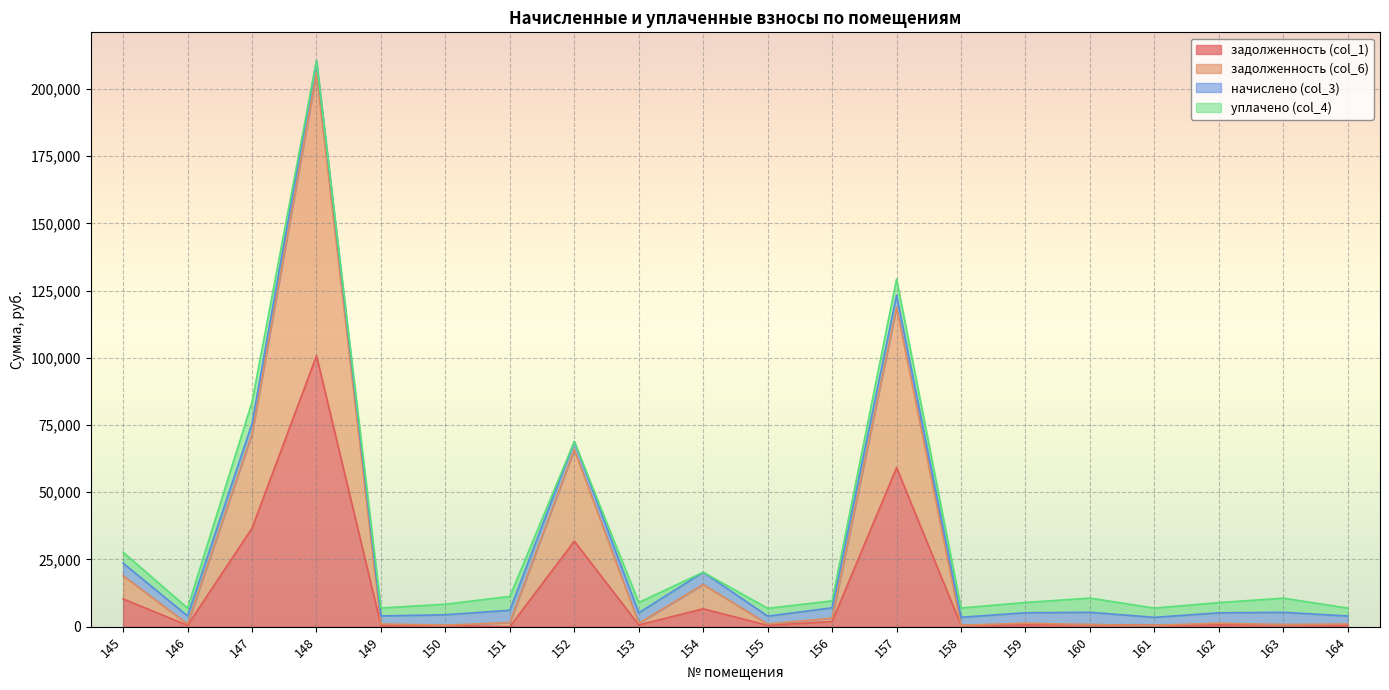

Does the chart display data point markers on the line(s)?

No